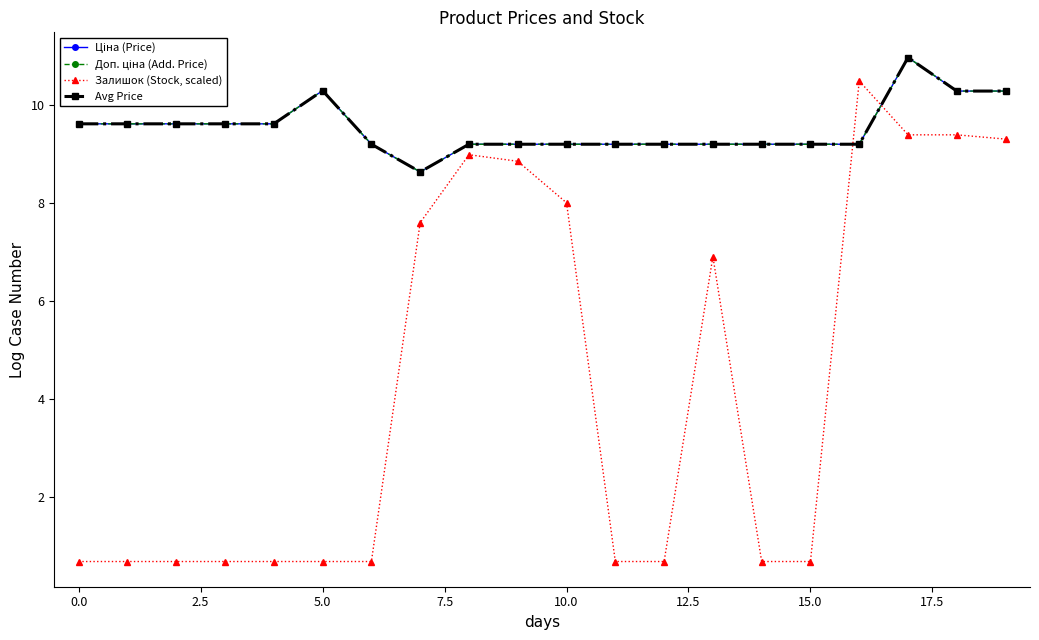

Does the chart have visible grid lines?

No